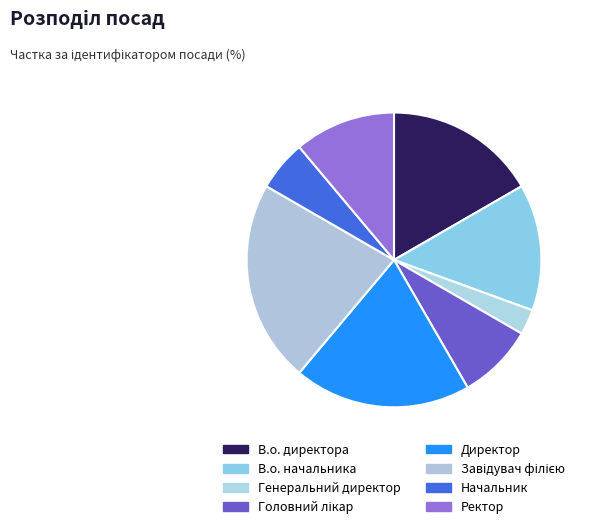

To the nearest percent, what percentage of the pie is Генеральний директор?

3%